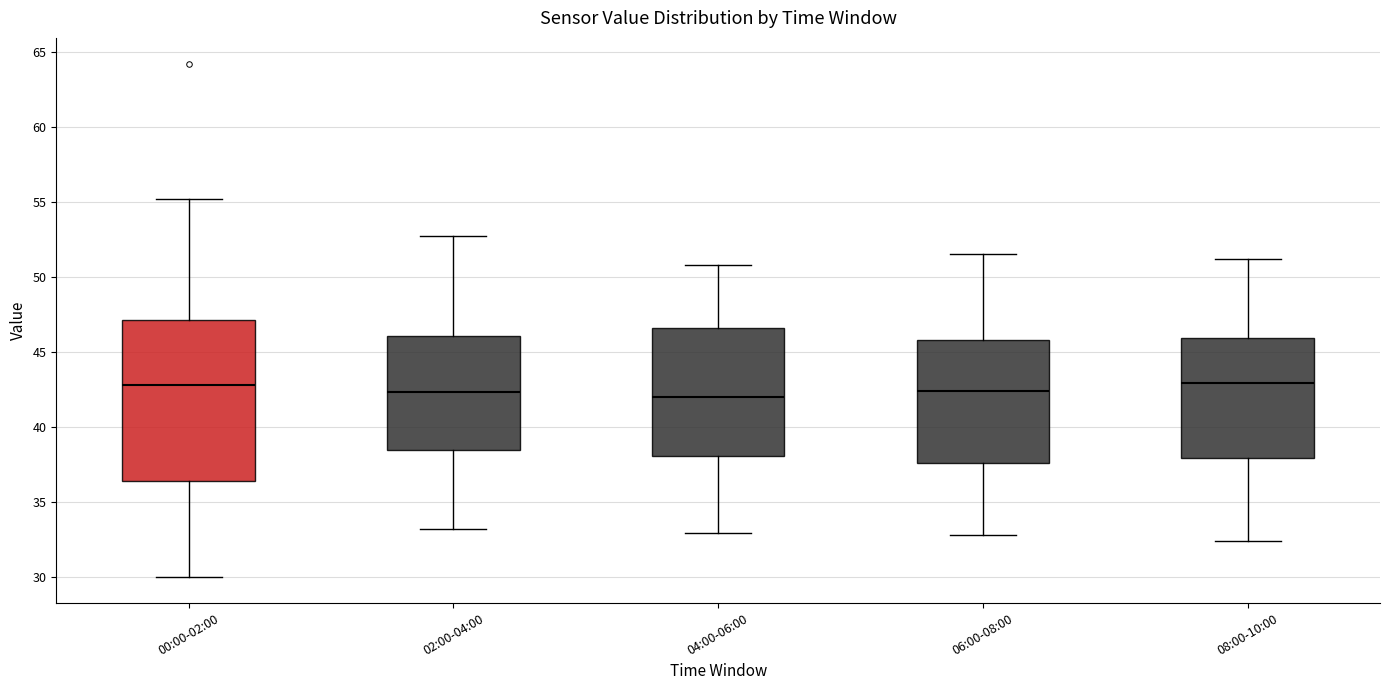

Reading left to right, read every box against the y-axis: the position of its median line, the range the box covers, and the ends of its whiskers. The values are not printed on the chart, so give them approximately, as read against the axis.

00:00-02:00: median 43.0, box 36.5 to 47.0, whiskers 30.0 to 55.0
02:00-04:00: median 42.5, box 38.5 to 46.0, whiskers 33.0 to 52.5
04:00-06:00: median 42.0, box 38.0 to 46.5, whiskers 33.0 to 51.0
06:00-08:00: median 42.5, box 37.5 to 46.0, whiskers 33.0 to 51.5
08:00-10:00: median 43.0, box 38.0 to 46.0, whiskers 32.5 to 51.0